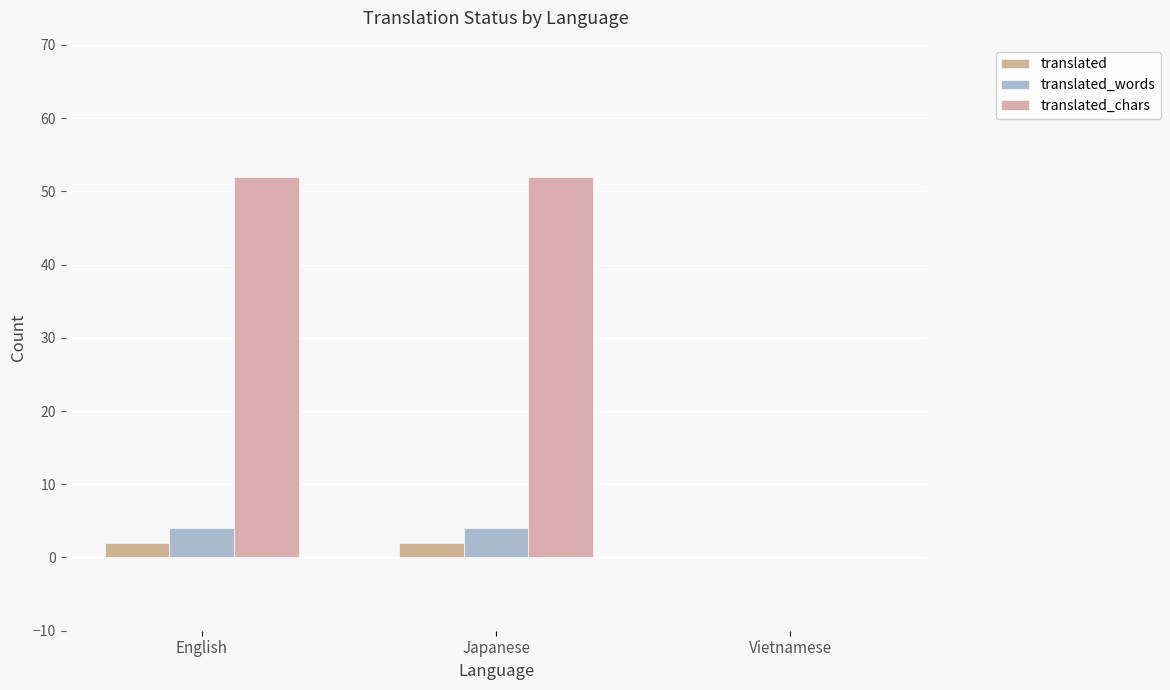

Is it true that translated_words equals 1 at Vietnamese?

False